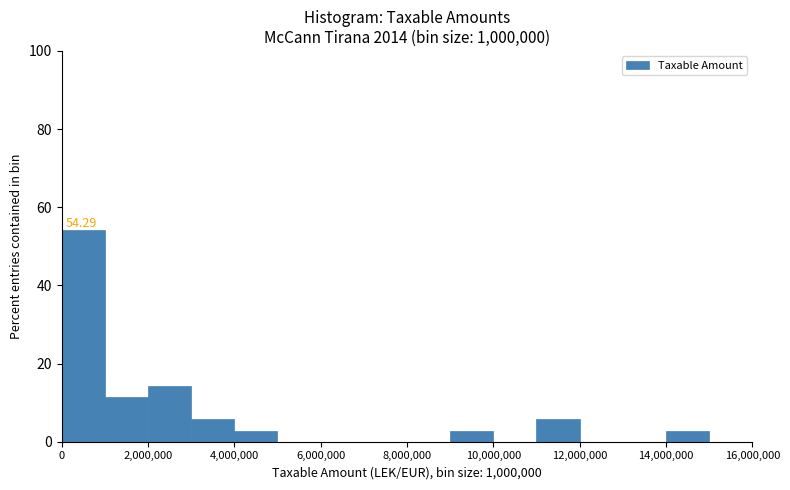

Which range on the x-axis has the tallest bar?

0 to 1000000